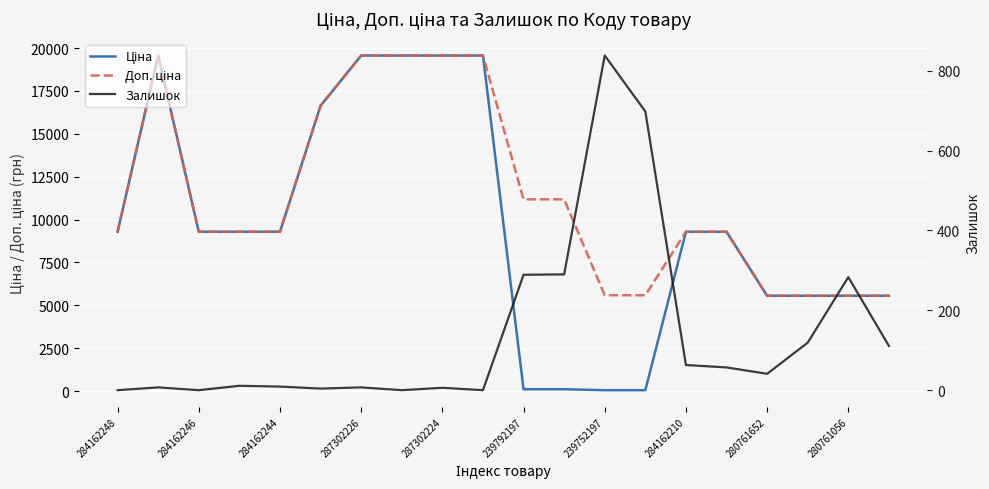

What is the difference between the Ціна values at 18 and 284162246?

14004.5